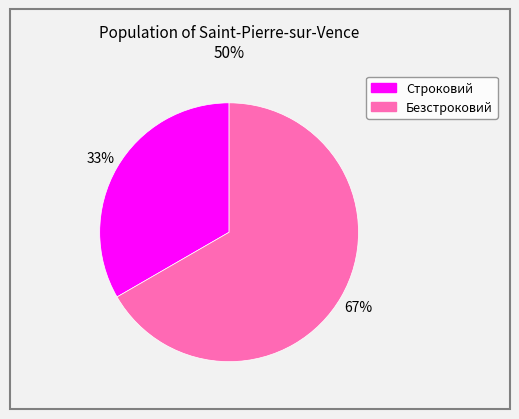

How many slices are in this pie chart?

2